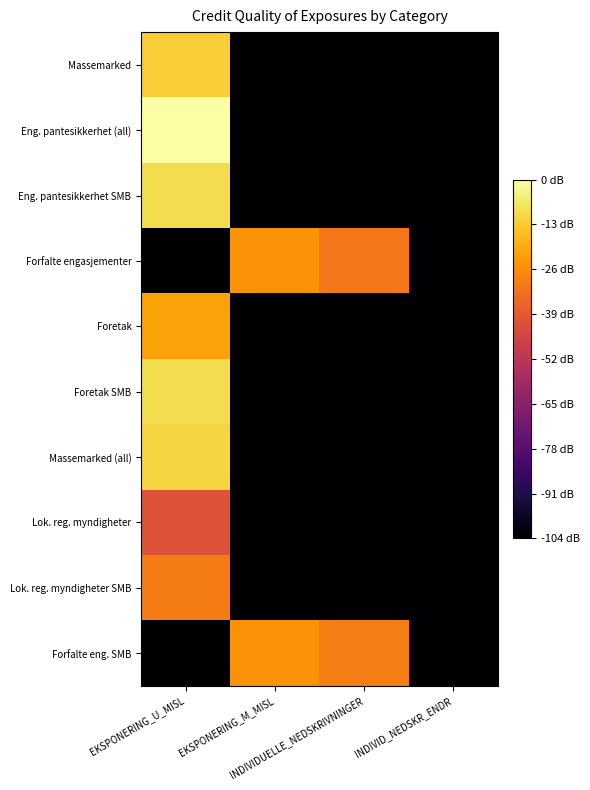

Between EKSPONERING_U_MISL and INDIVIDUELLE_NEDSKRIVNINGER, which is larger?

EKSPONERING_U_MISL